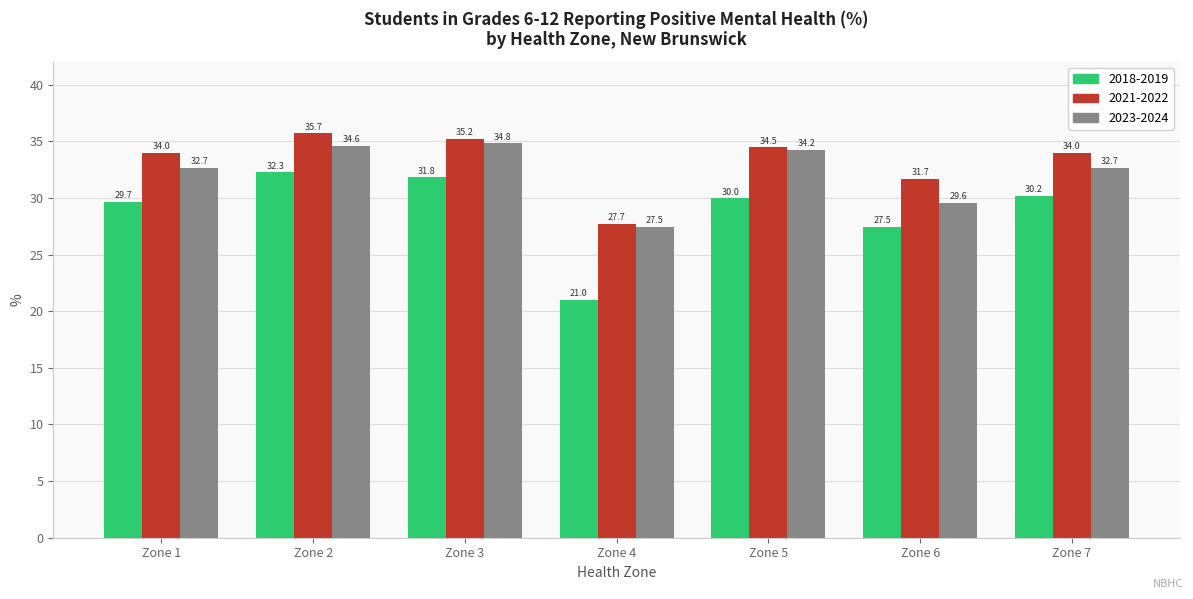

Which label corresponds to the largest value in the chart?

Zone 2